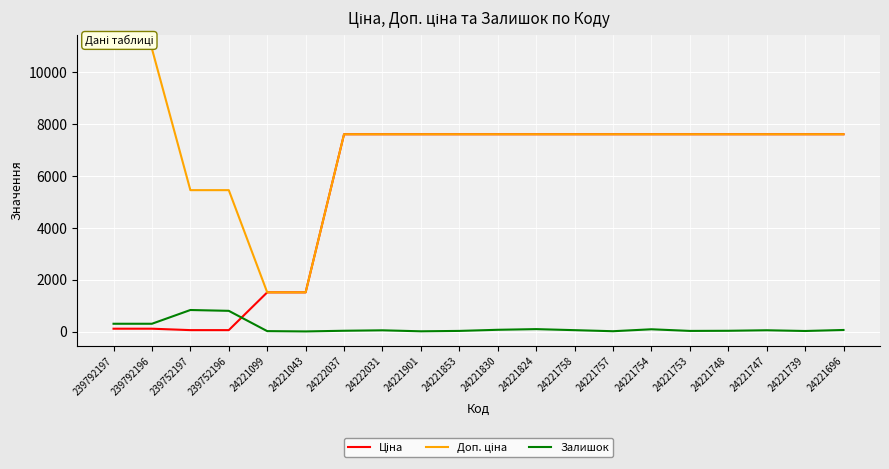

What is the highest value of the Залишок series?

830.0